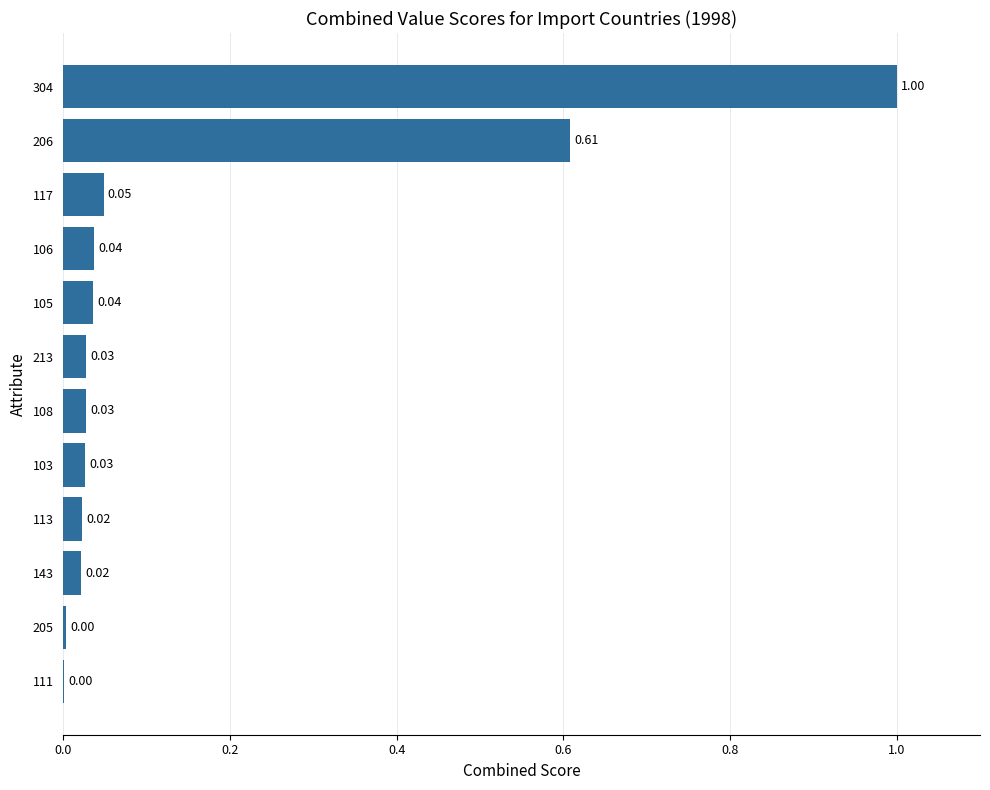

Are the bars horizontal?

Yes